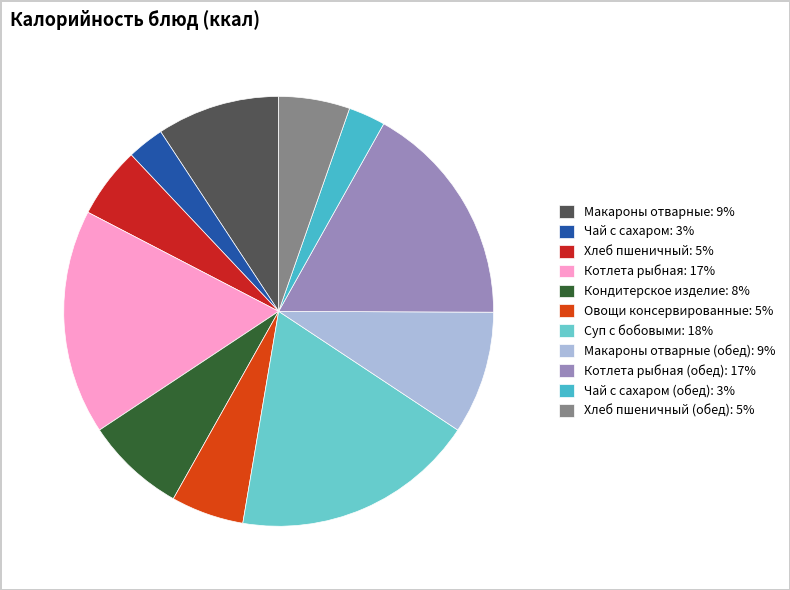

How many slices are in this pie chart?

11